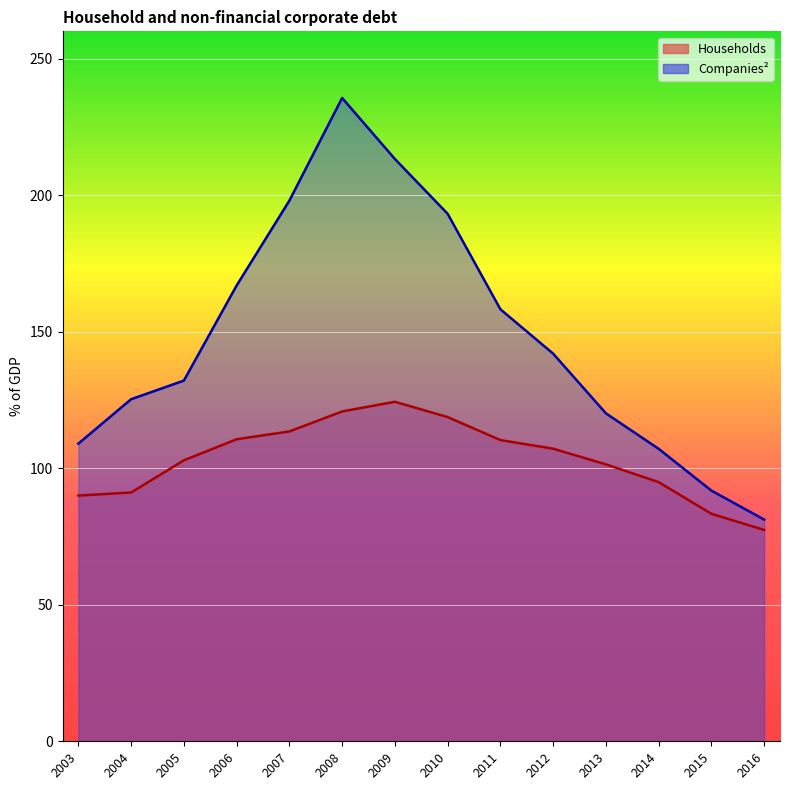

How many values in the Companies series exceed 141?

7